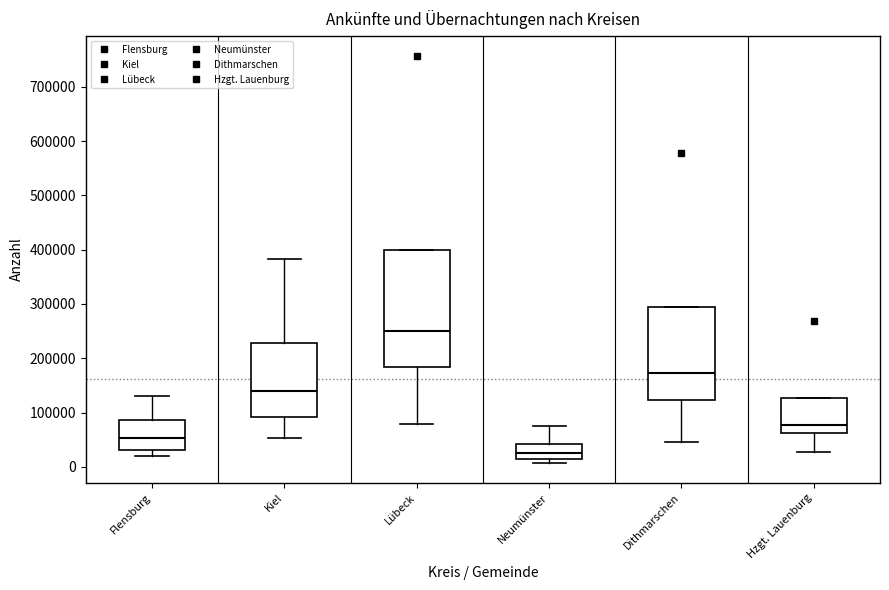

Reading left to right, read every box against the y-axis: the position of its median line, the range the box covers, and the ends of its whiskers. The values are not printed on the chart, so give them approximately, as read against the axis.

Flensburg: median 50000, box 30000 to 90000, whiskers 20000 to 130000
Kiel: median 140000, box 90000 to 230000, whiskers 50000 to 380000
Lübeck: median 250000, box 180000 to 400000, whiskers 80000 to 400000
Neumünster: median 20000, box 10000 to 40000, whiskers 10000 (just below the box's lower edge) to 80000
Dithmarschen: median 170000, box 120000 to 290000, whiskers 50000 to 290000
Hzgt. Lauenburg: median 80000, box 60000 to 130000, whiskers 30000 to 130000